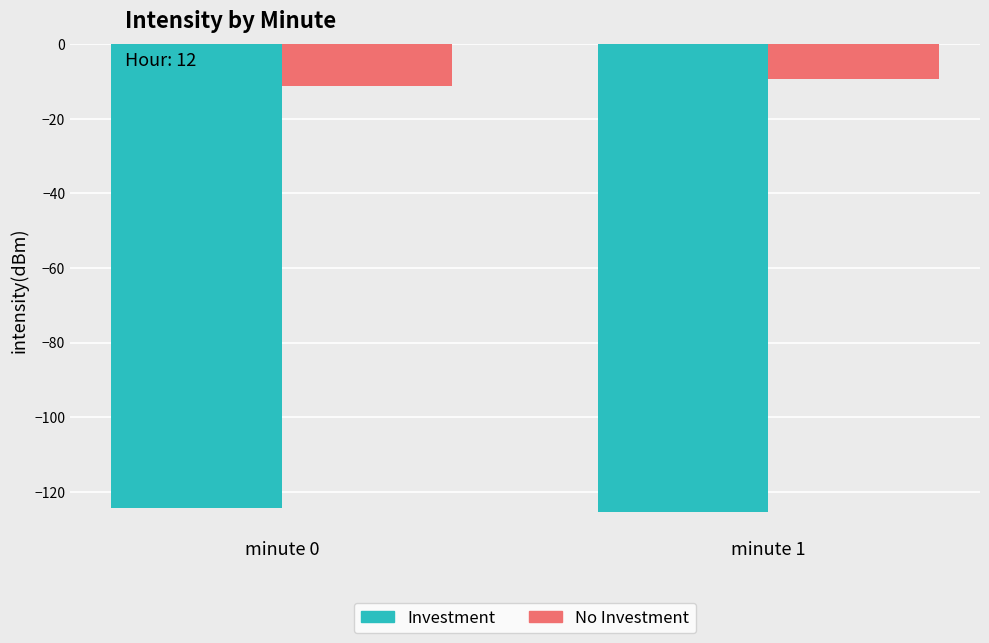

List the series in order of their peak value, lowest first.

Investment, No Investment